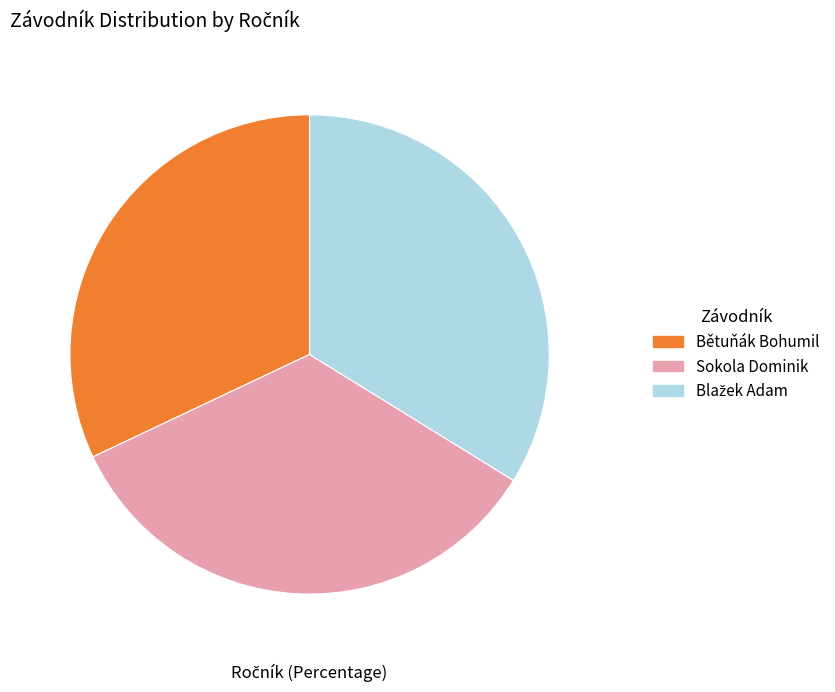

Is Sokola Dominik the majority of the pie?

No